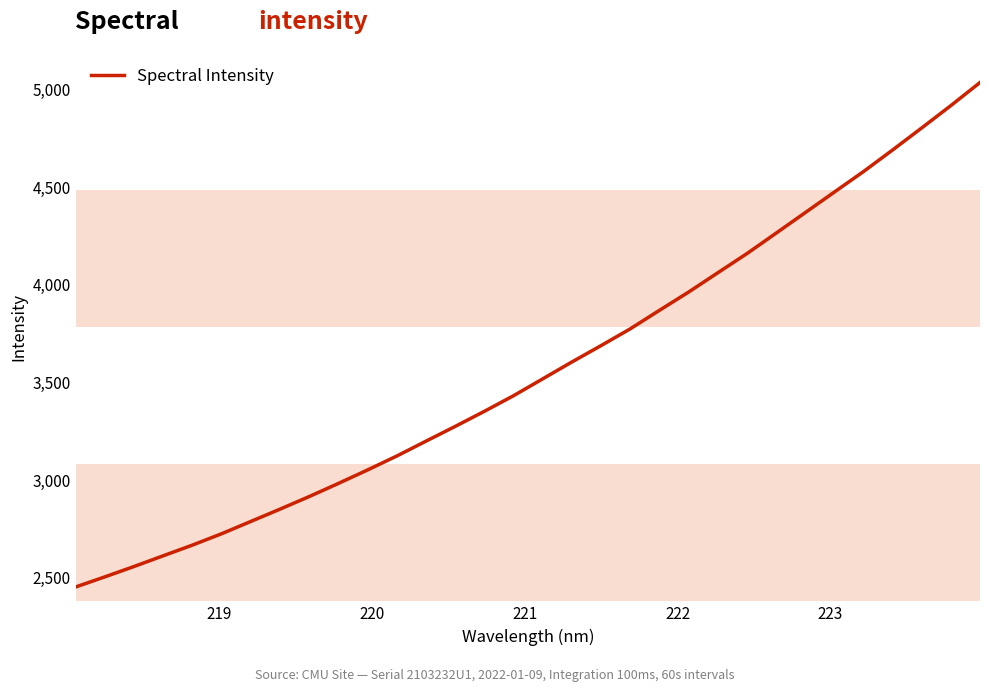

What is the difference between the maximum and minimum values?

2582.3